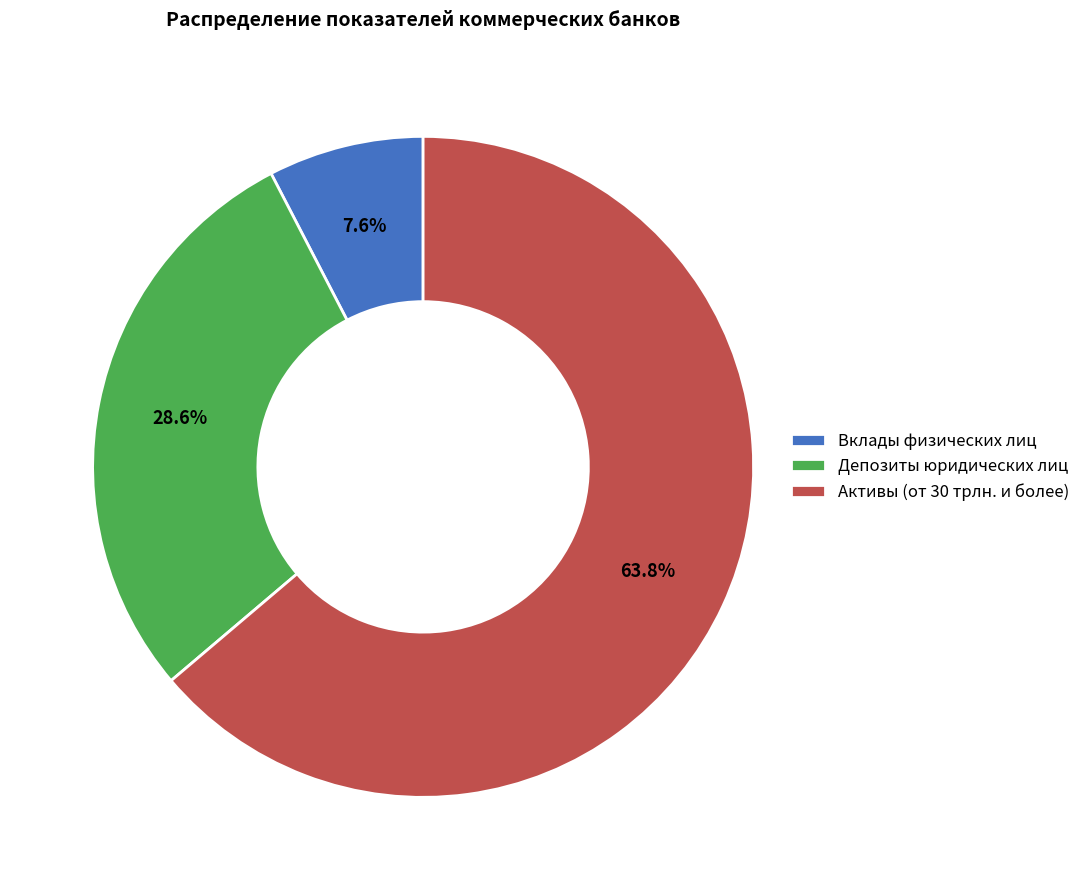

To the nearest percent, what is the difference between the largest and smallest slice percentages?

56%